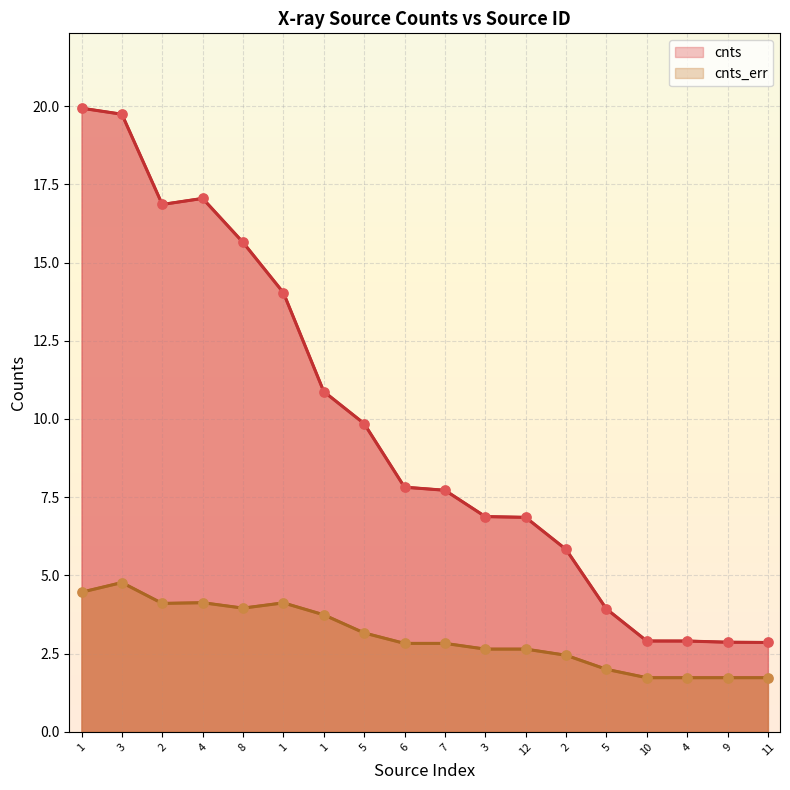

Which series has the largest Y range (max minus min)?

cnts